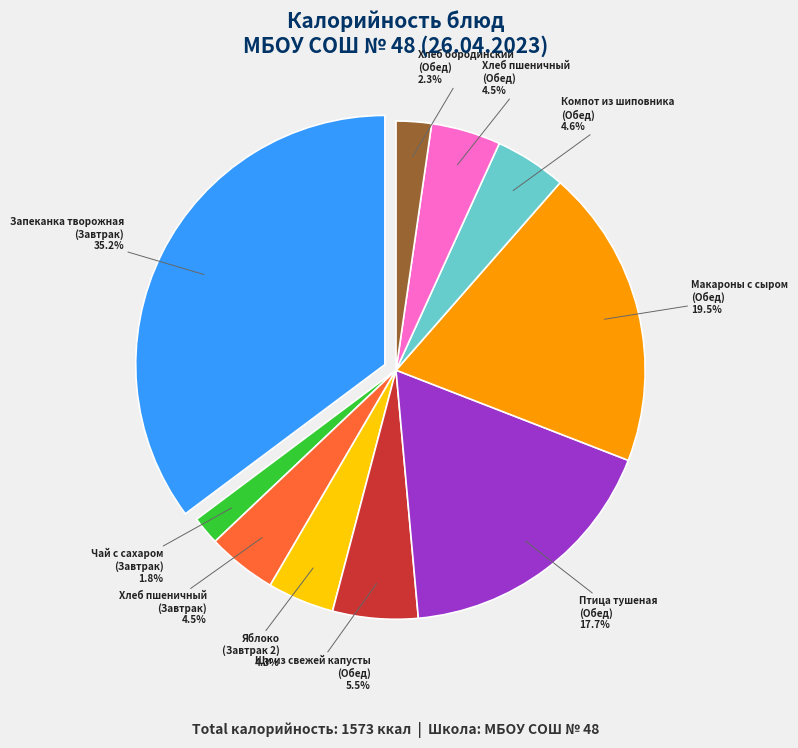

Count the number of slices in the pie.

10